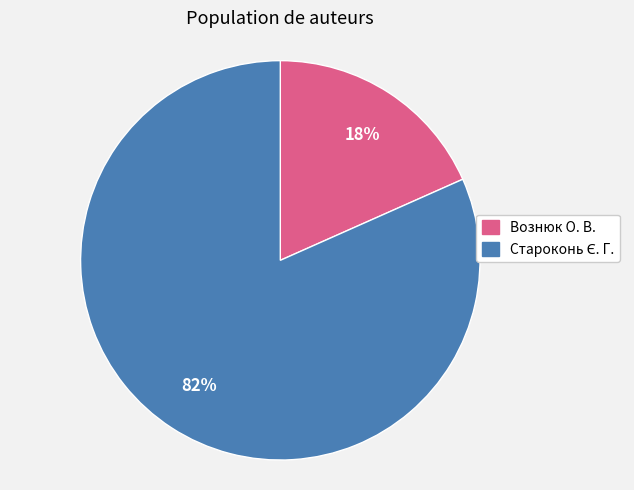

Which category has the smallest portion of the pie?

Вознюк О. В.